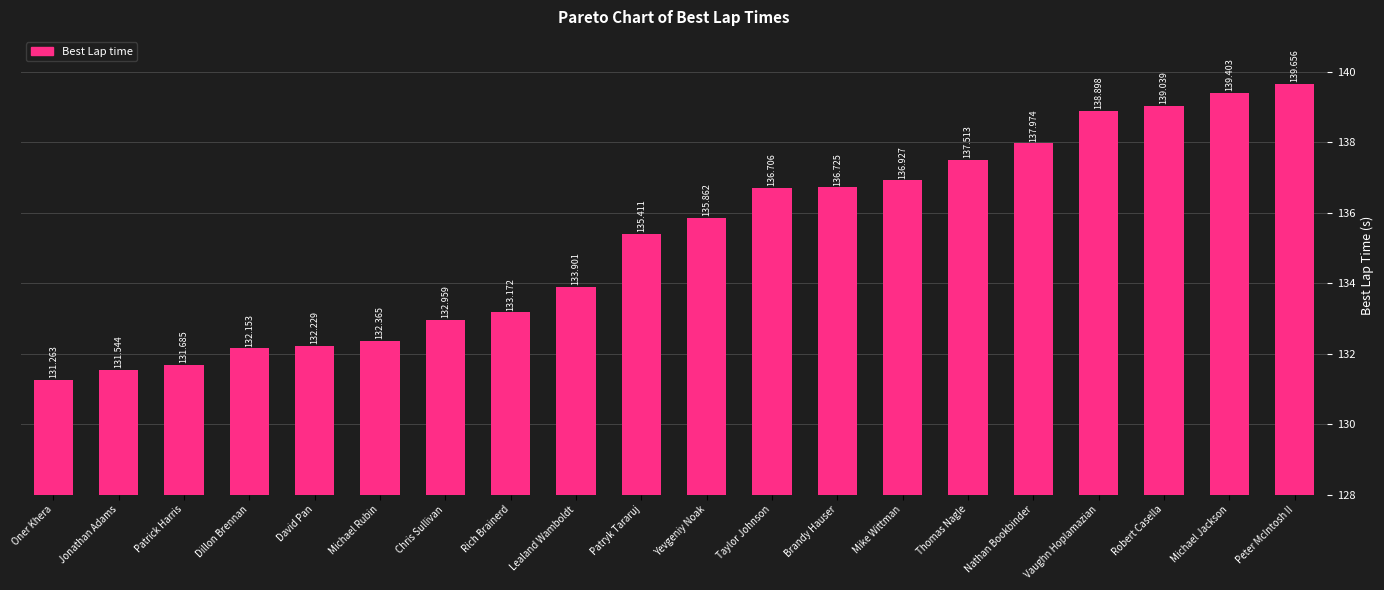

What is the label of the 17th bar from the left?

Vaughn Hoplamazian